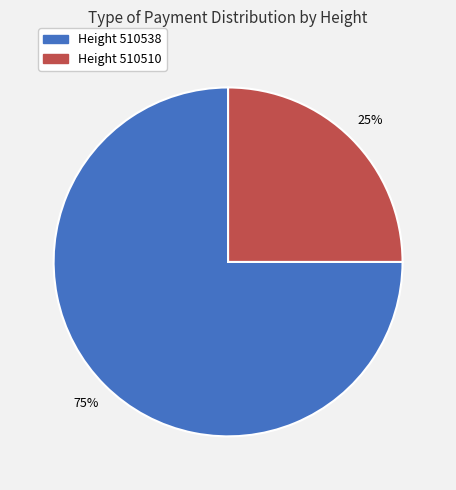

Do Height 510538 and Height 510510 together represent more than half of the pie?

Yes